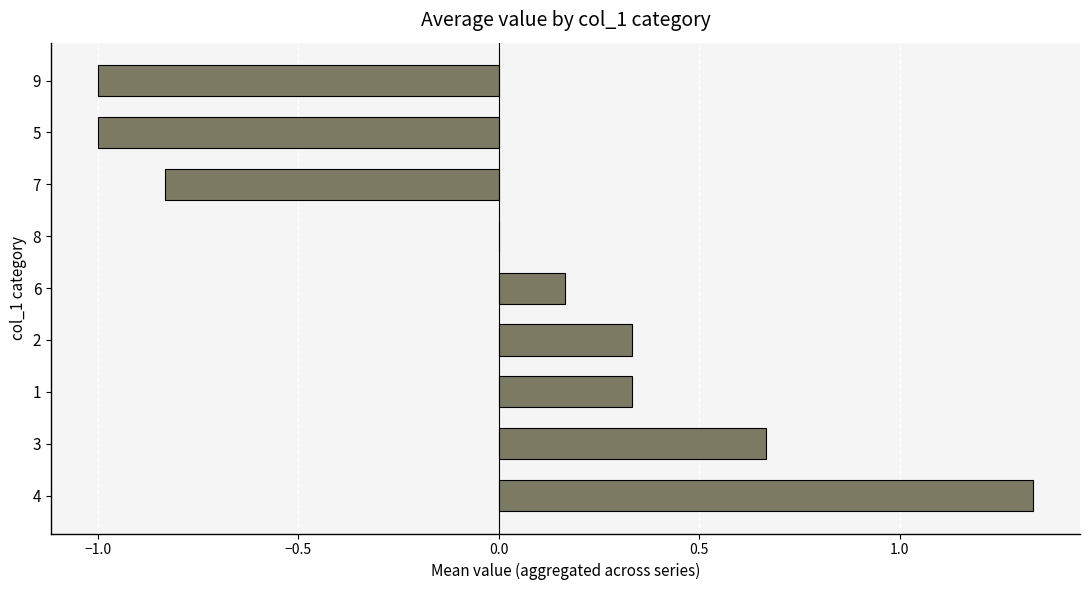

Is it true that the value at 4 is 2.2?

False